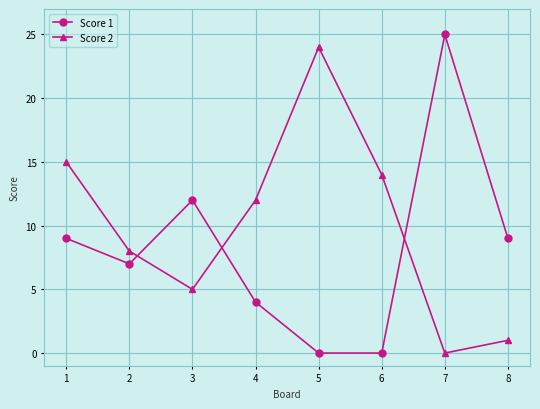

Reading left to right, extract all data points from this chart.

Score 1: 9	7	12	4	0	0	25	9
Score 2: 15	8	5	12	24	14	0	1